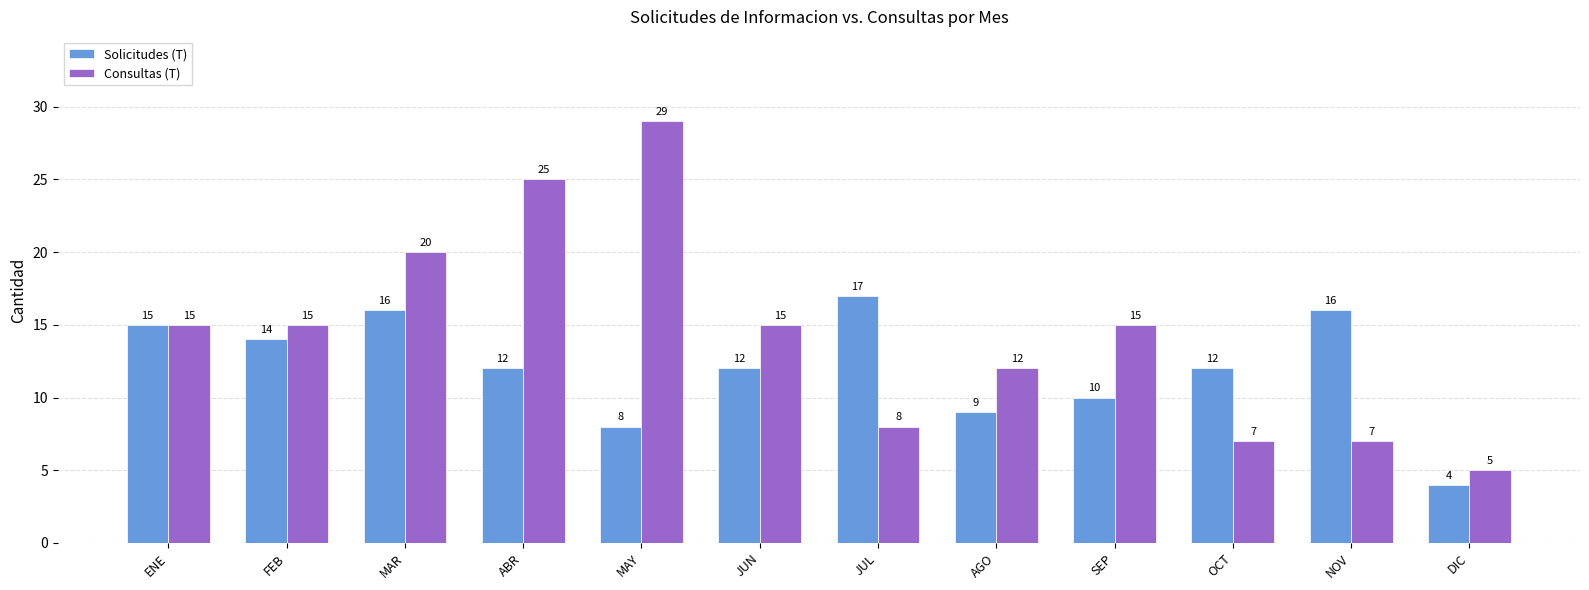

What is the difference between the maximum and minimum values in the Solicitudes (T) series?

13